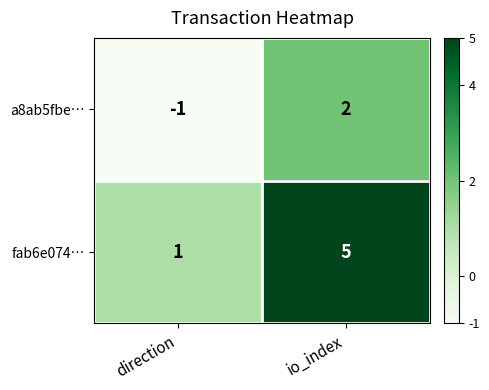

What is the difference between the a8ab5fbe… values at direction and io_index?

3